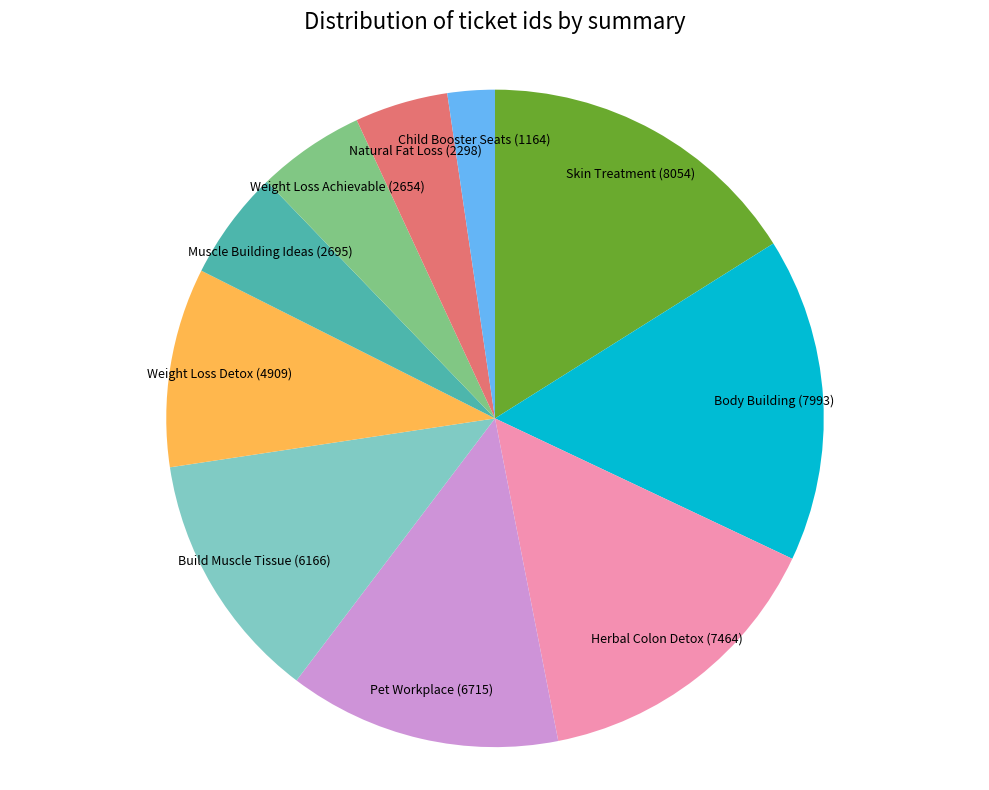

Combined, do Child Booster Seats (1164) and Build Muscle Tissue (6166) account for over 50%?

No